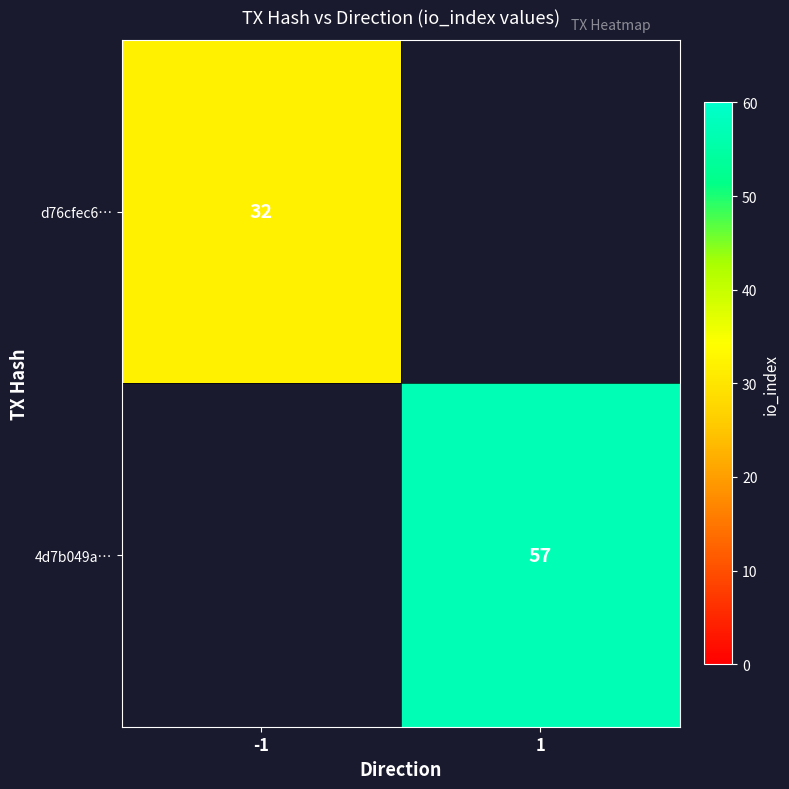

Is it true that 4d7b049a… equals 57 at 1?

True